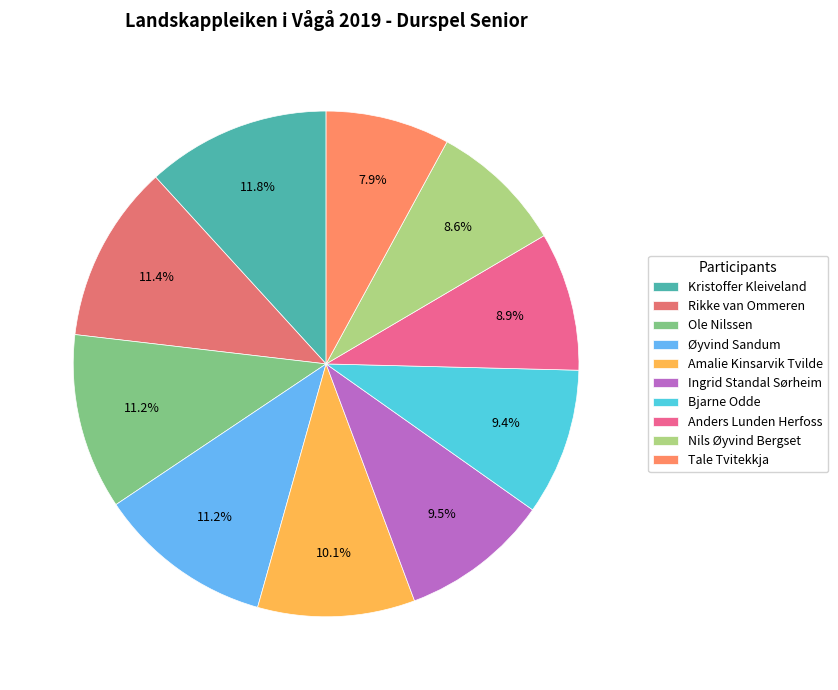

To the nearest percent, what is the combined percentage of Ole Nilssen and Anders Lunden Herfoss?

20%